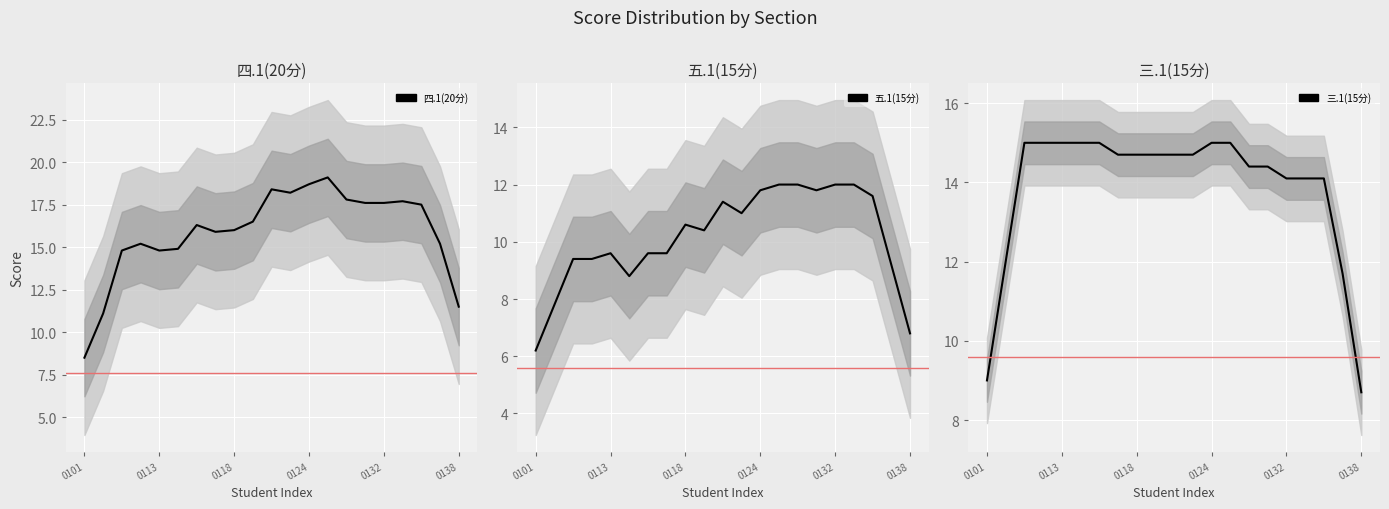

Rank the series by their average value, from lowest to highest.

五.1(15分), 三.1(15分), 四.1(20分)